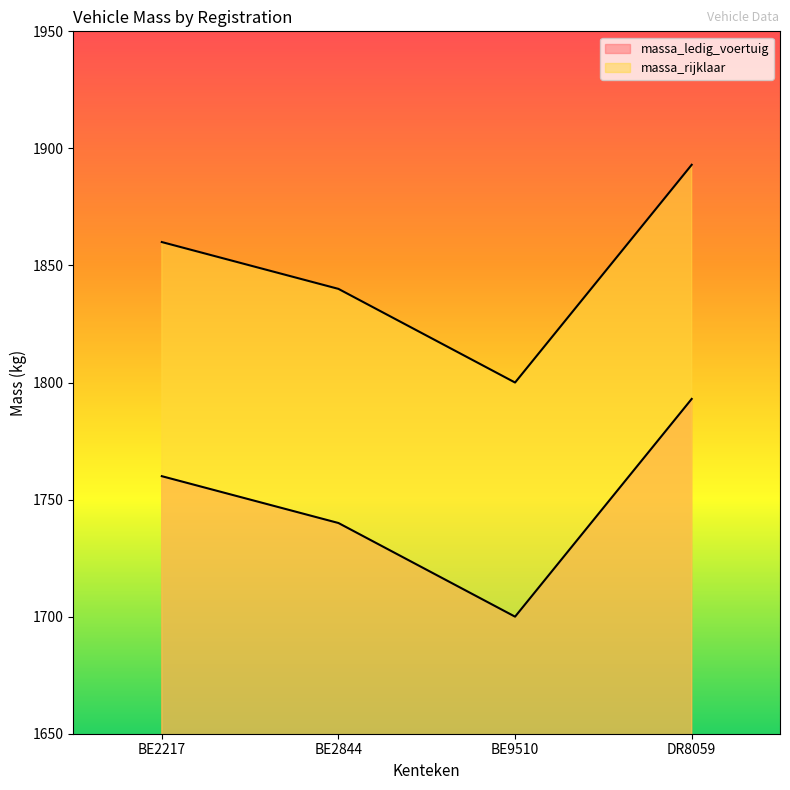

Does the chart display data point markers on the line(s)?

No